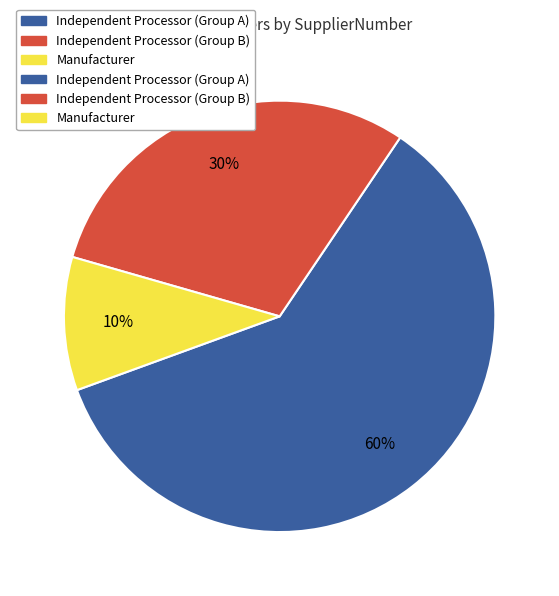

How many segments does this pie chart have?

3